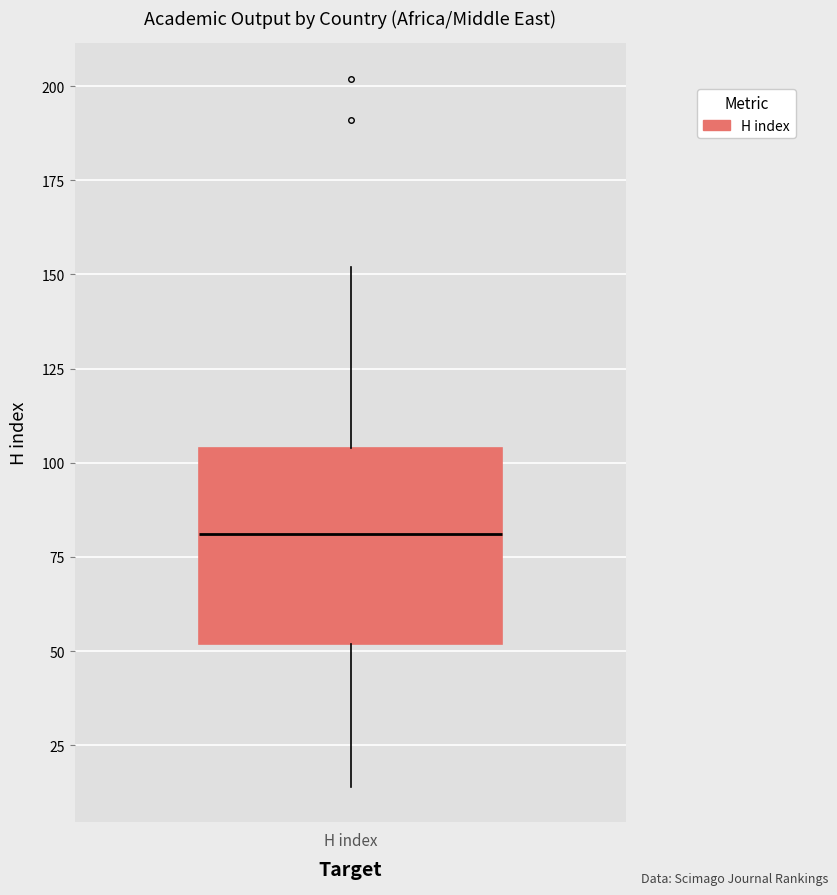

Read this box plot against the y-axis: the position of the median line, the range covered by the box, and the ends of both whiskers. The values are not printed on the chart, so give them approximately, as read against the axis.

median 80, box 50 to 105, whiskers 15 to 150